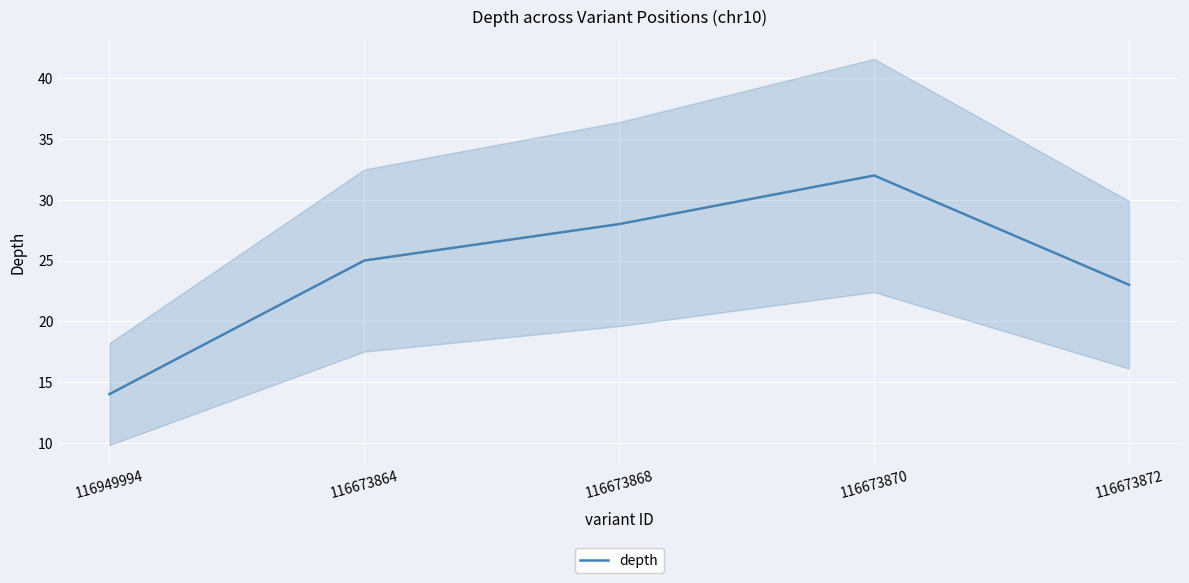

Reading right to left, list all the values displayed in this chart.

23	32	28	25	14